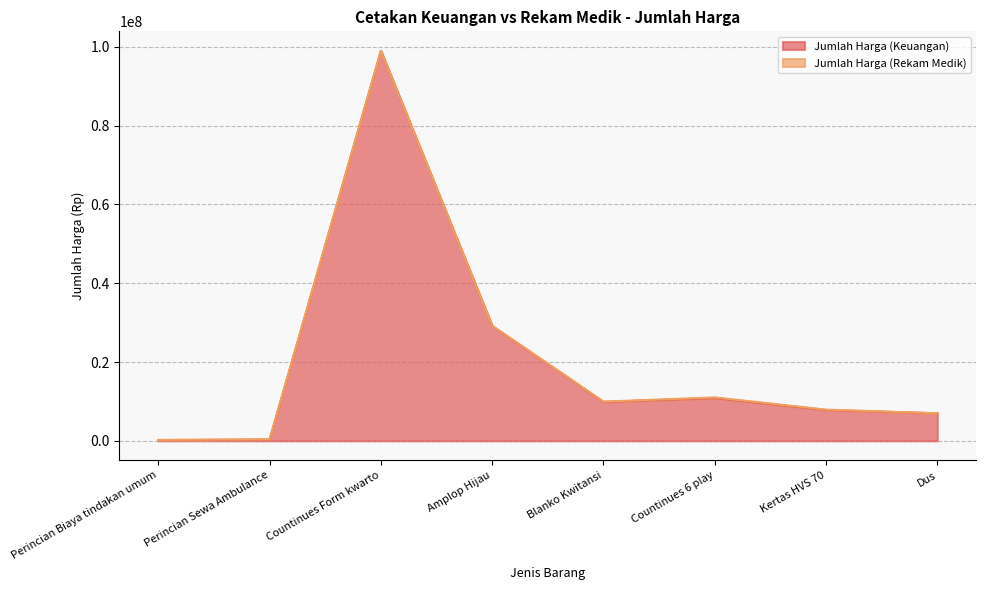

Which has a higher value, Amplop Hijau or Kertas HVS 70?

Amplop Hijau